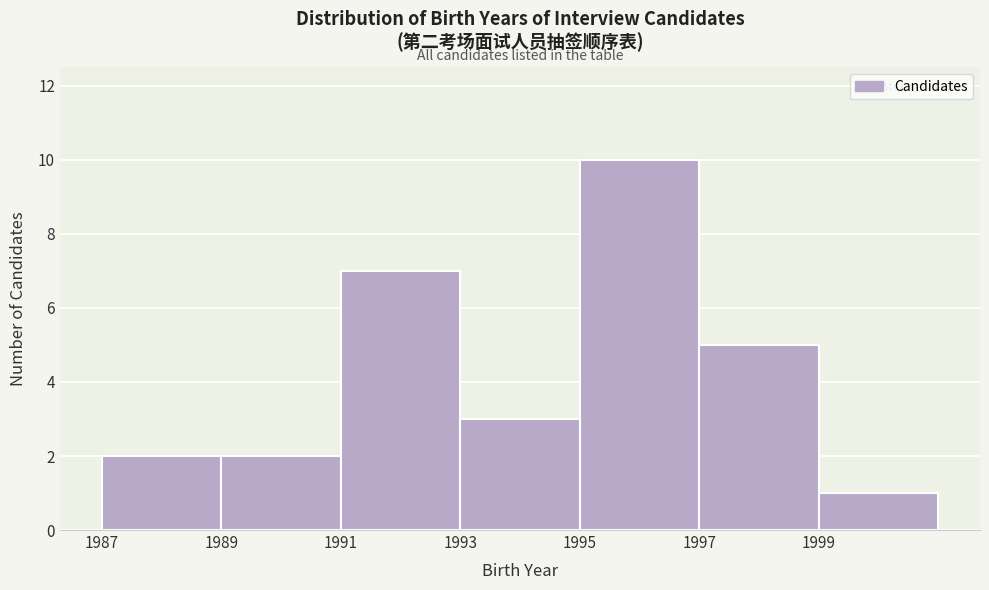

Reading left to right, transcribe this chart: for each bar, give the range it covers on the x-axis and its height. The values are not printed on the chart, so give them approximately, as read against the axis.

1987 to 1989: 2
1989 to 1991: 2
1991 to 1993: 7
1993 to 1995: 3
1995 to 1997: 10
1997 to 1999: 5
1999 to 2001: 1